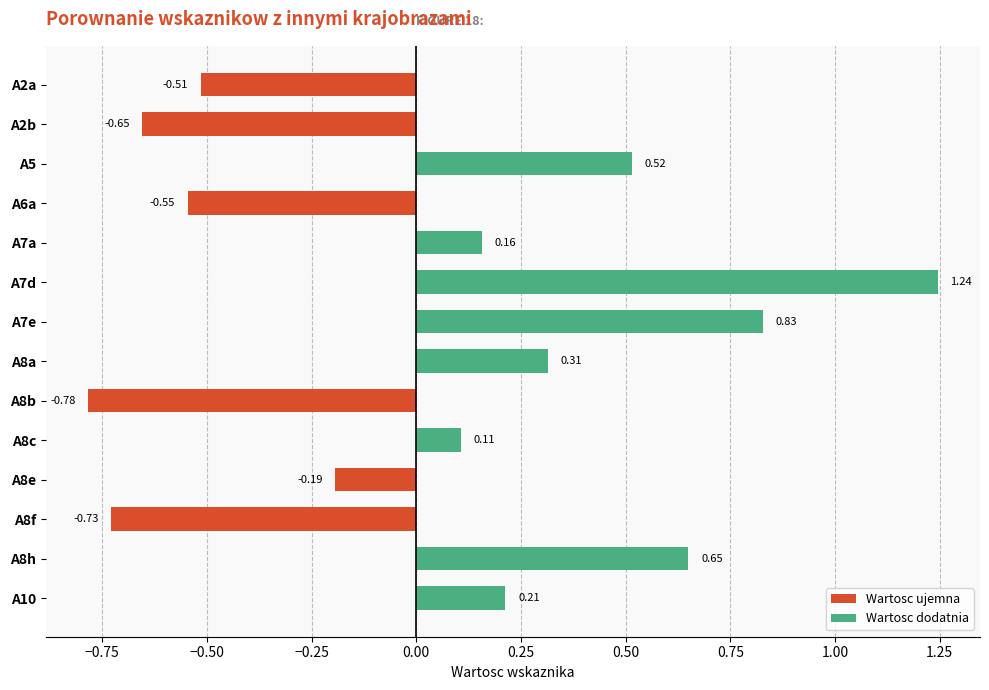

Which has a higher value, A2a or A7a?

A7a